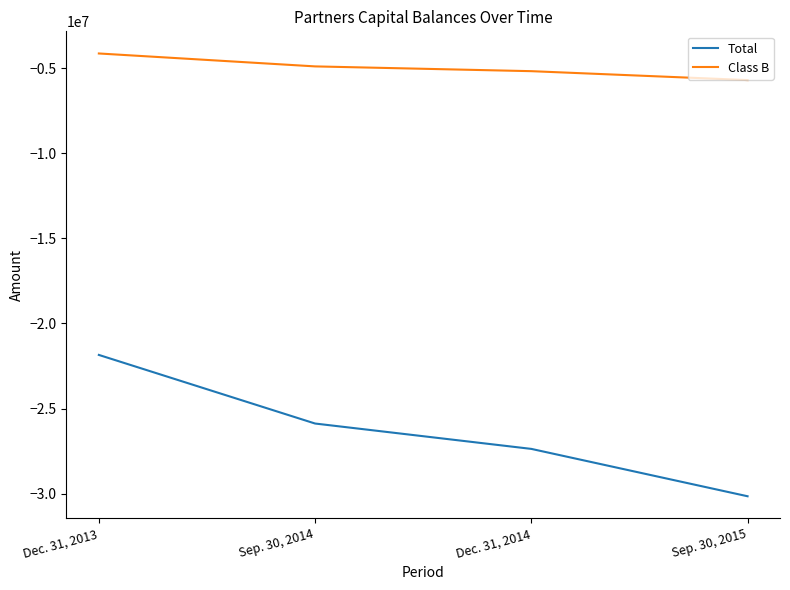

At which category is the sum across all series the highest?

Dec. 31, 2013